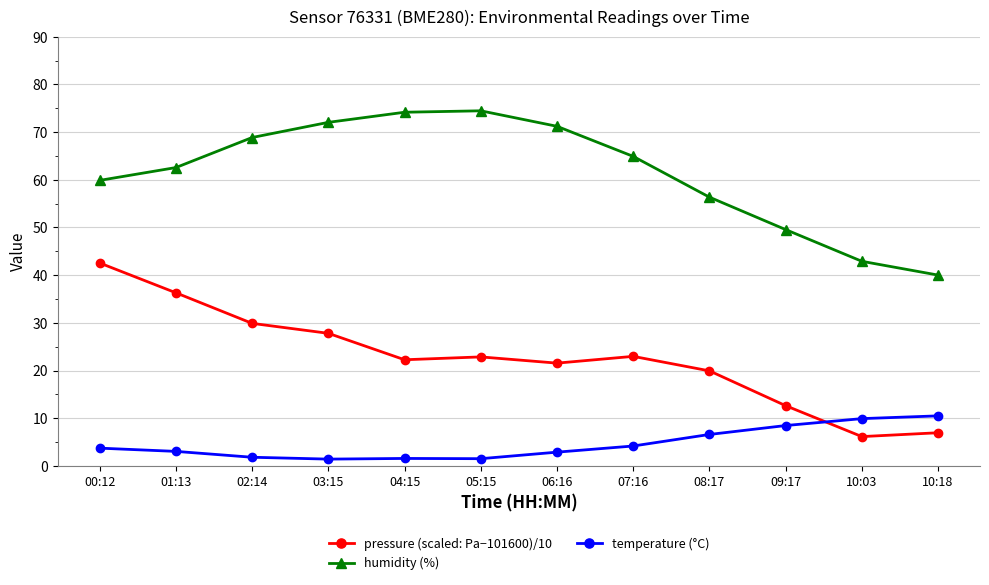

Rank the series by their average value, from highest to lowest.

humidity (%), pressure (scaled: Pa−101600)/10, temperature (°C)